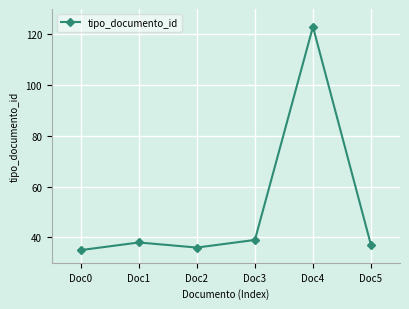

What is the value of the 6th point from the left?

37